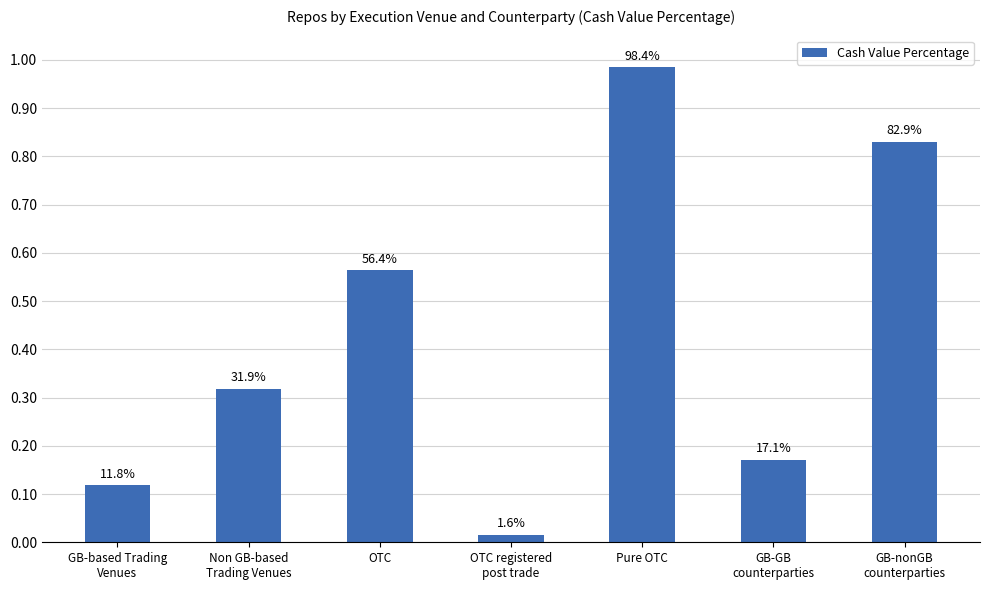

What position from the left is GB-GB
counterparties?

6